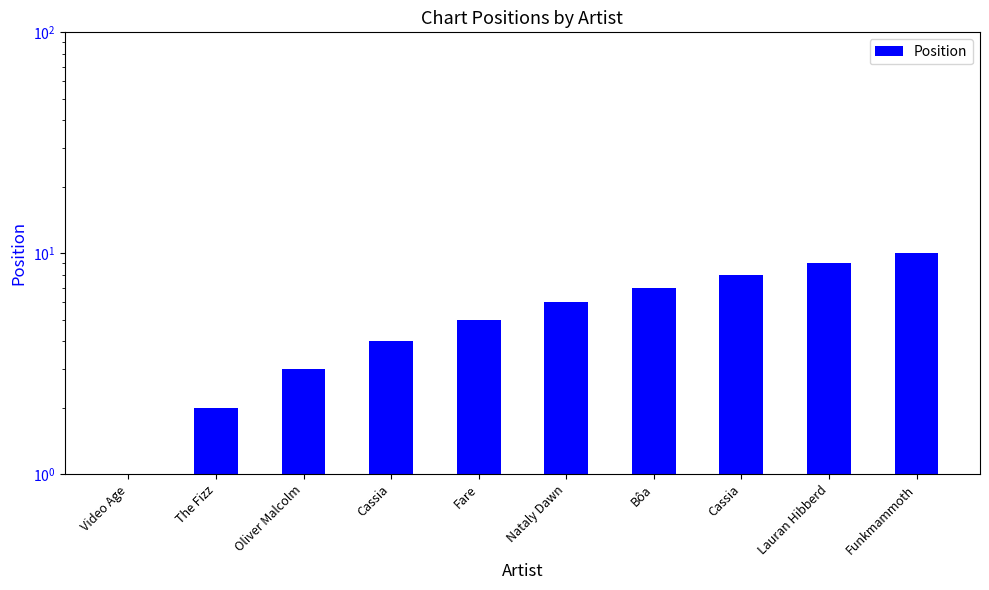

Where is the data nearest to the value 5?

Fare